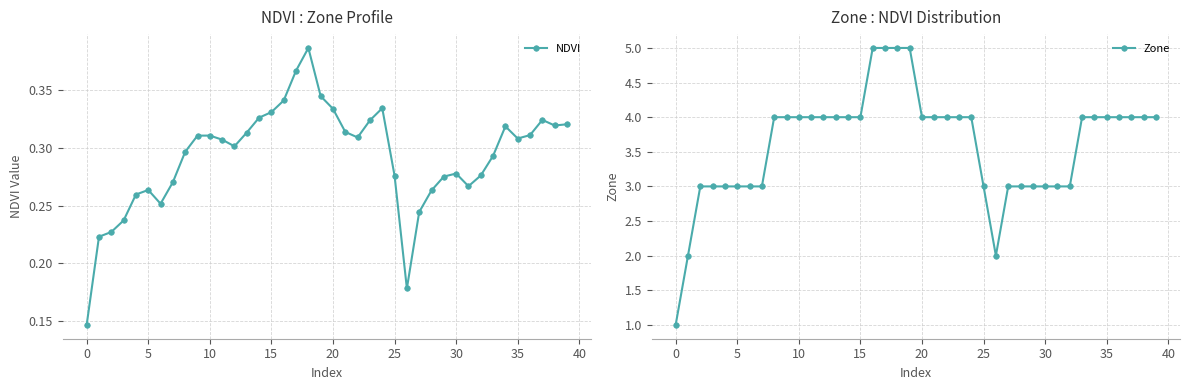

What is the difference between the maximum and minimum values in the NDVI series?

0.2